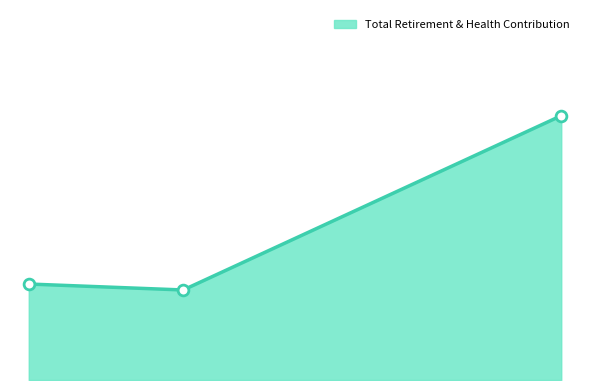

What is the ratio of the value at Deputy Community Services Director to the value at Executive Assistant I?

0.9